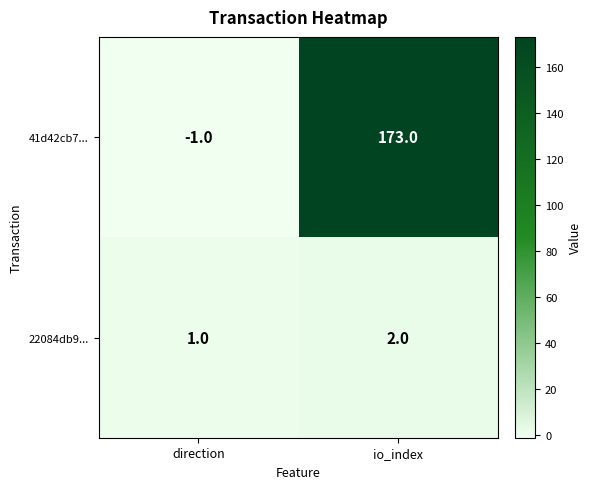

What is the difference between the 41d42cb7... values at io_index and direction?

174